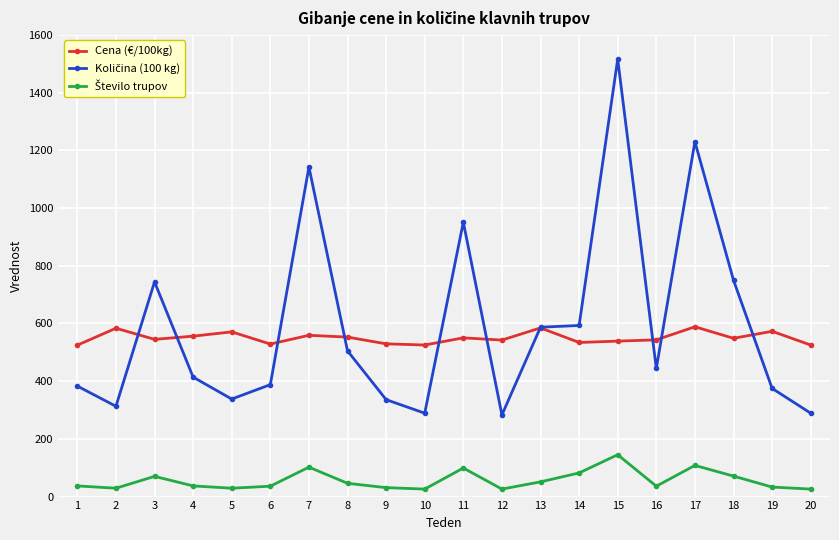

How many series are shown in this chart?

3